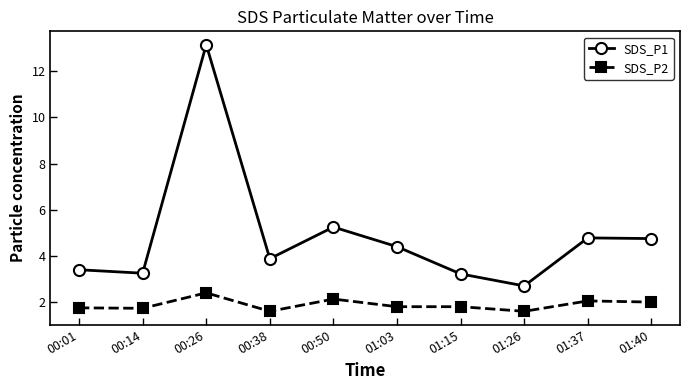

Where is the first local maximum for SDS_P1?

00:26